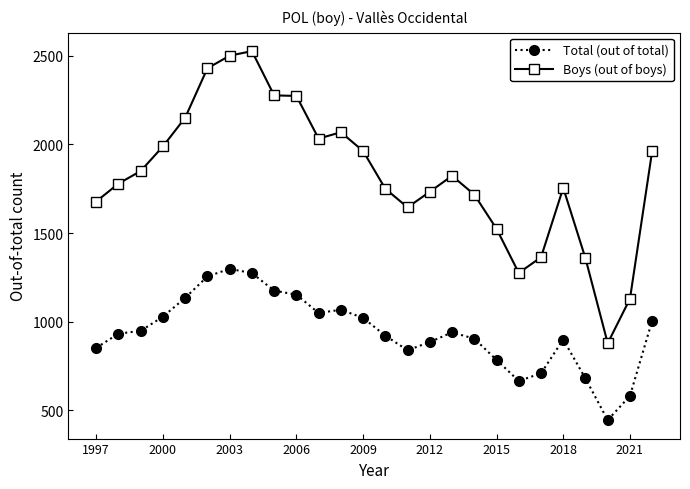

What is the value of the Total (out of total) point at the 9th from the left?

1175